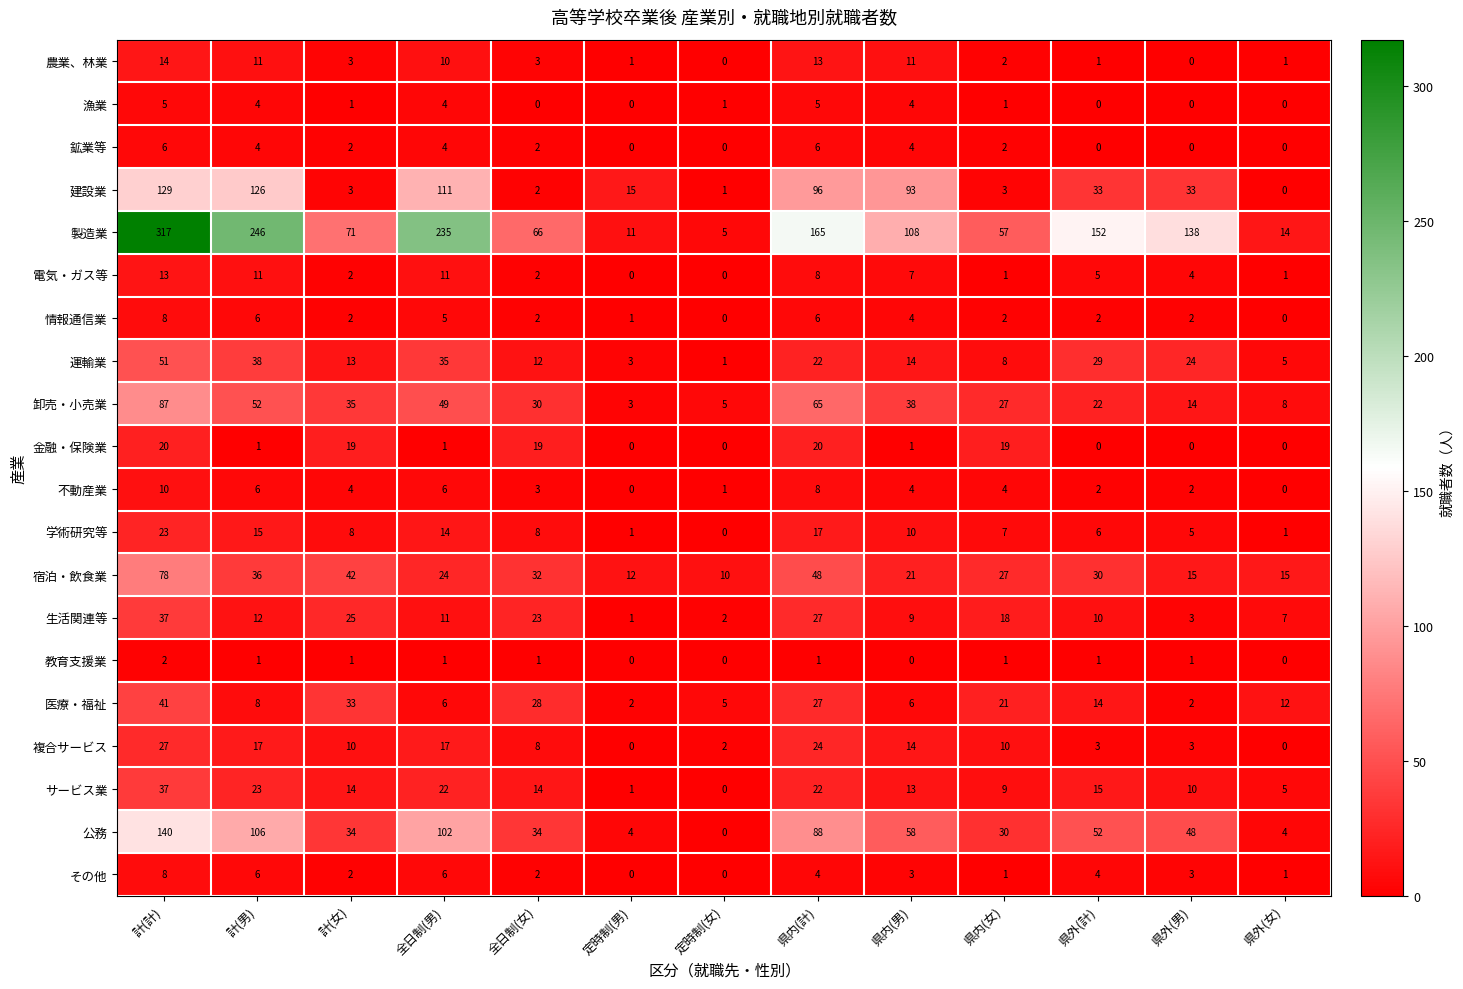

What is the maximum value for 運輸業?

51